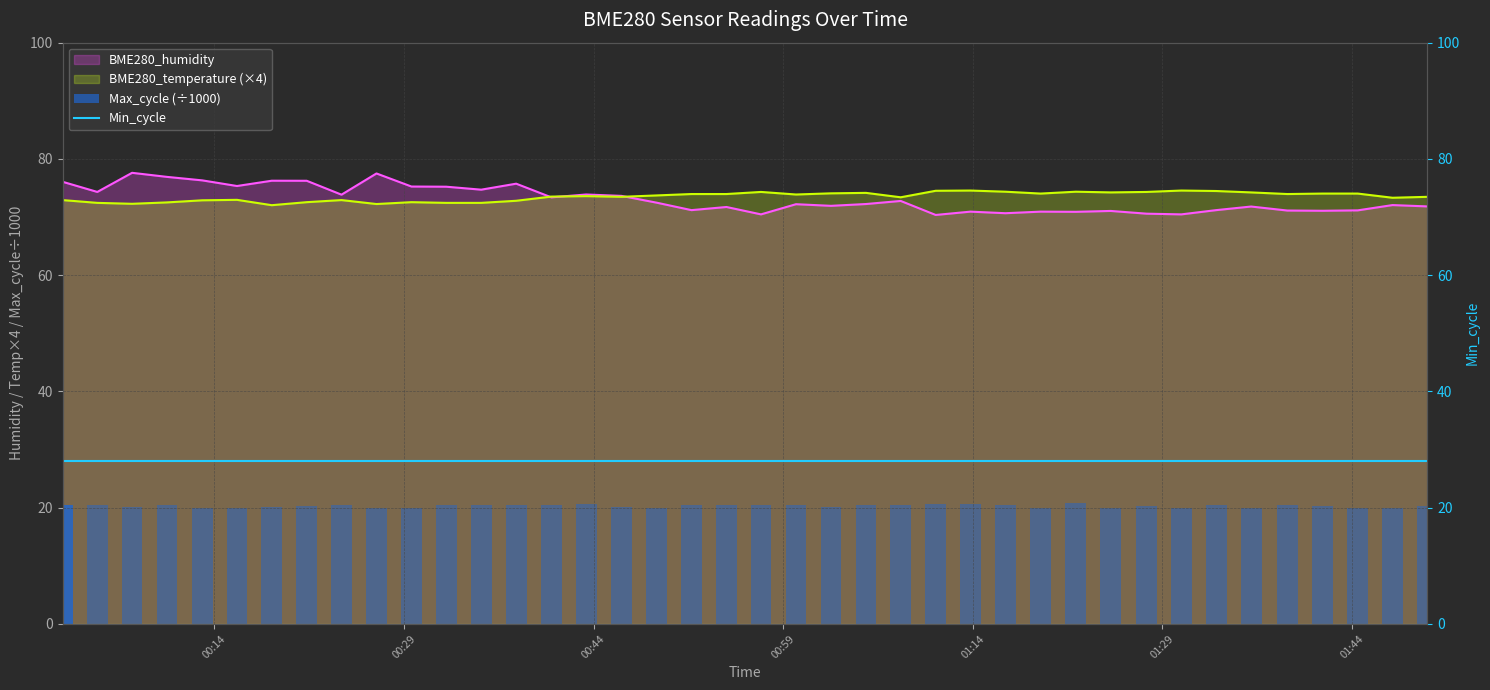

How many categories are shown in the chart?

40